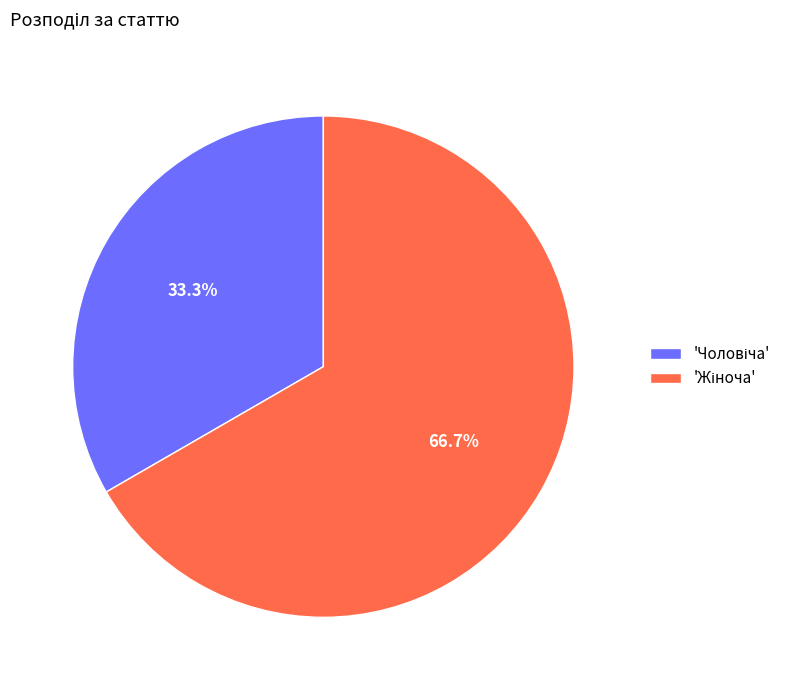

Is there a majority slice in this chart?

Yes